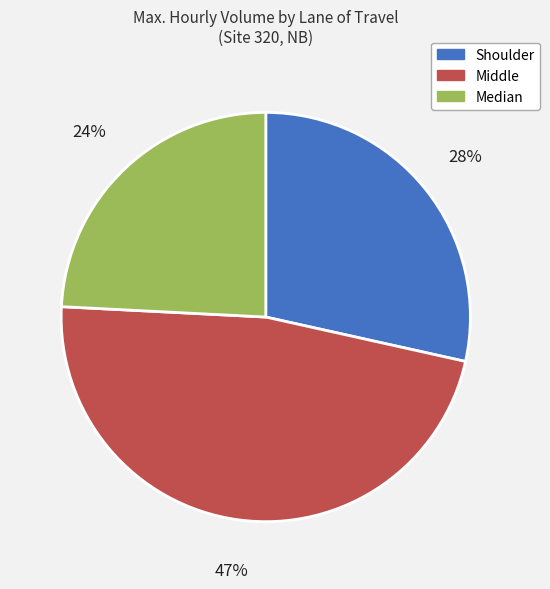

Which category has the smallest portion of the pie?

Median